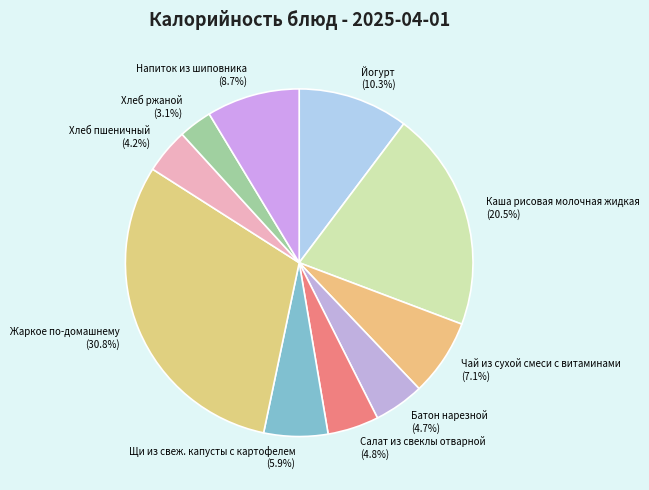

Do Чай из сухой смеси с витаминами and Йогурт together represent more than half of the pie?

No